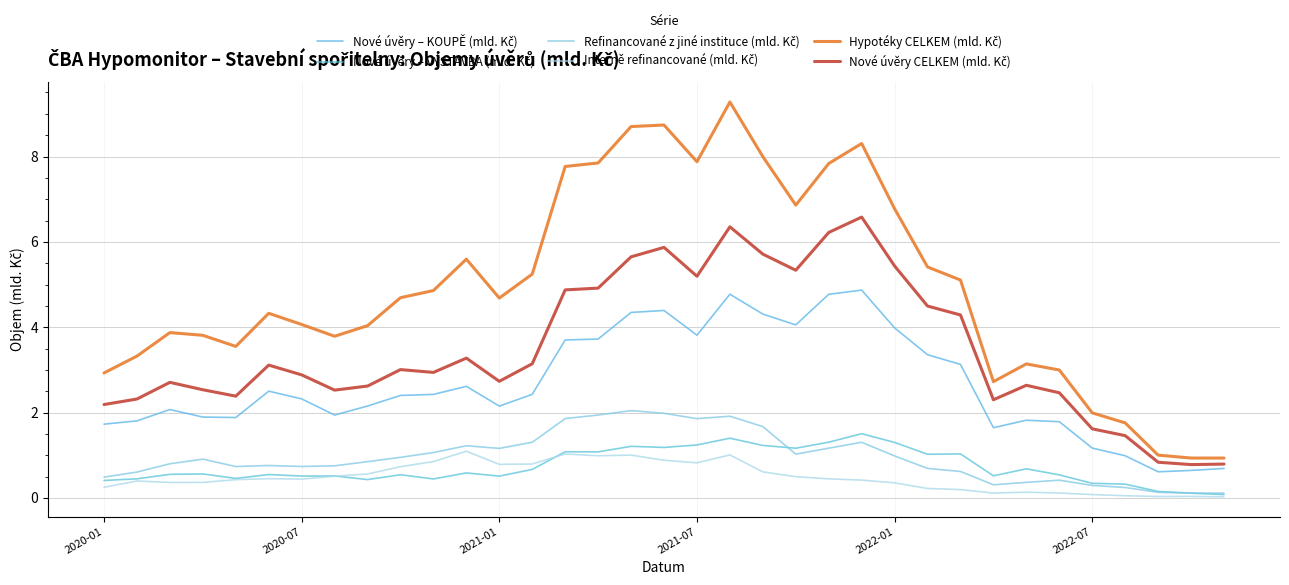

At which category does the chart reach its peak across all series?

19